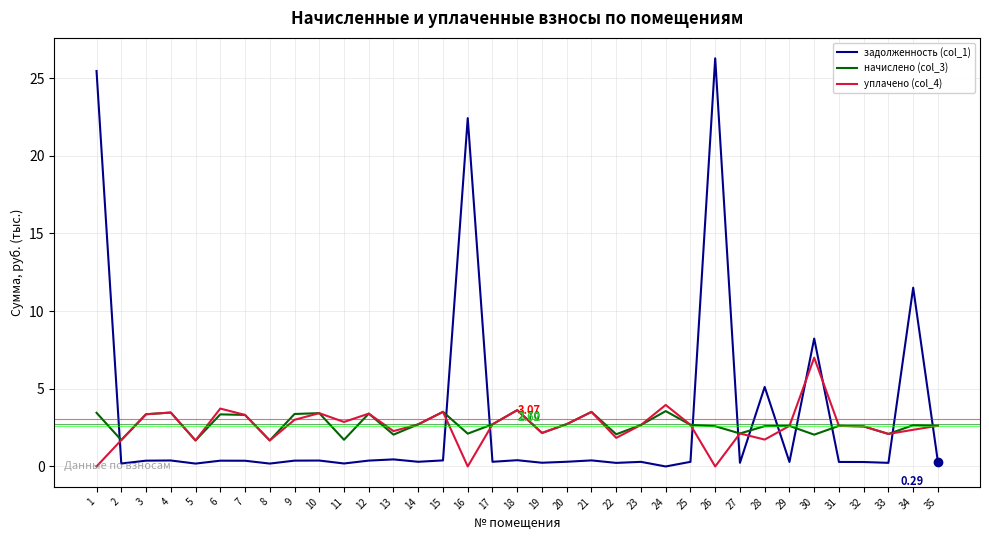

What is the difference between the maximum and minimum values in the задолженность (col_1) series?

26.3